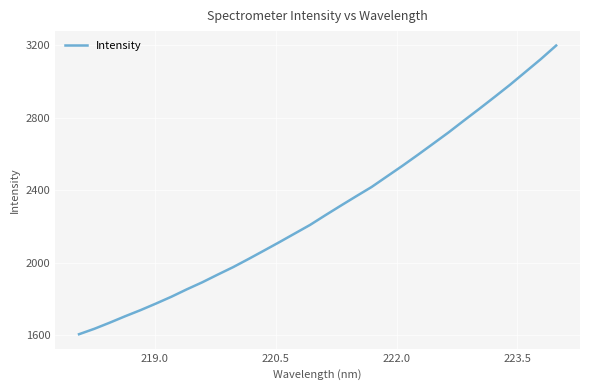

What is the difference between the maximum and minimum values?

1593.1